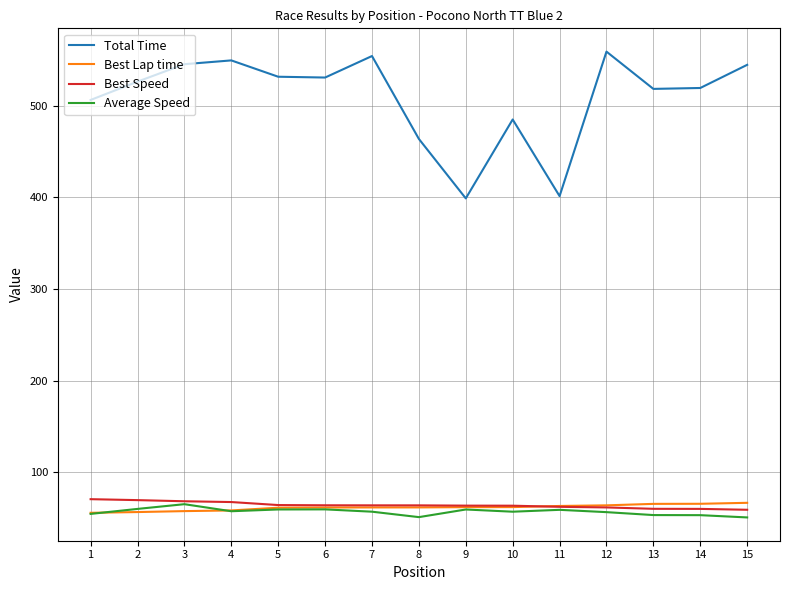

Is it true that Best Speed equals 61.8 at 12?

True